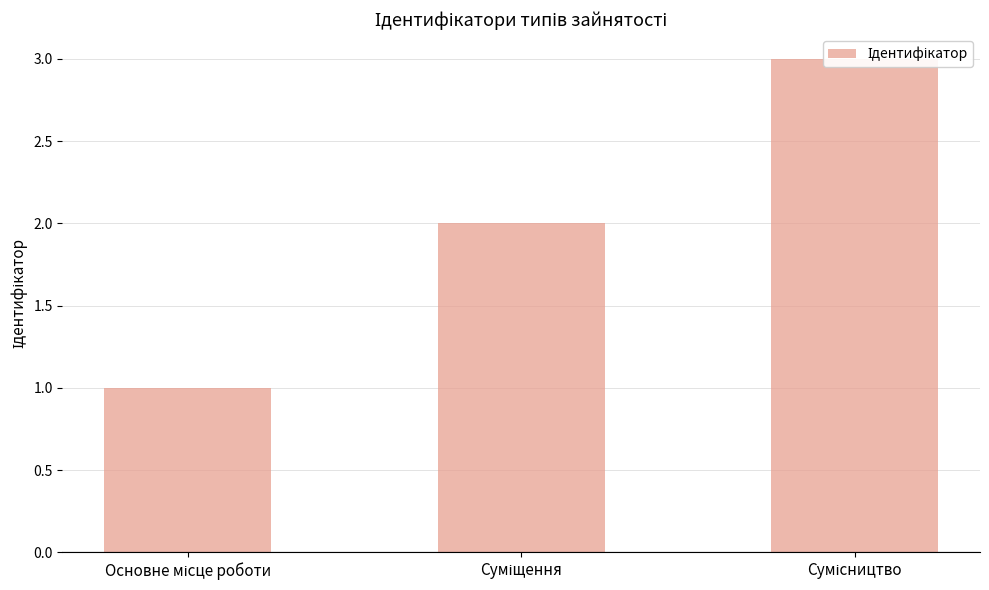

How many series are shown in this chart?

1